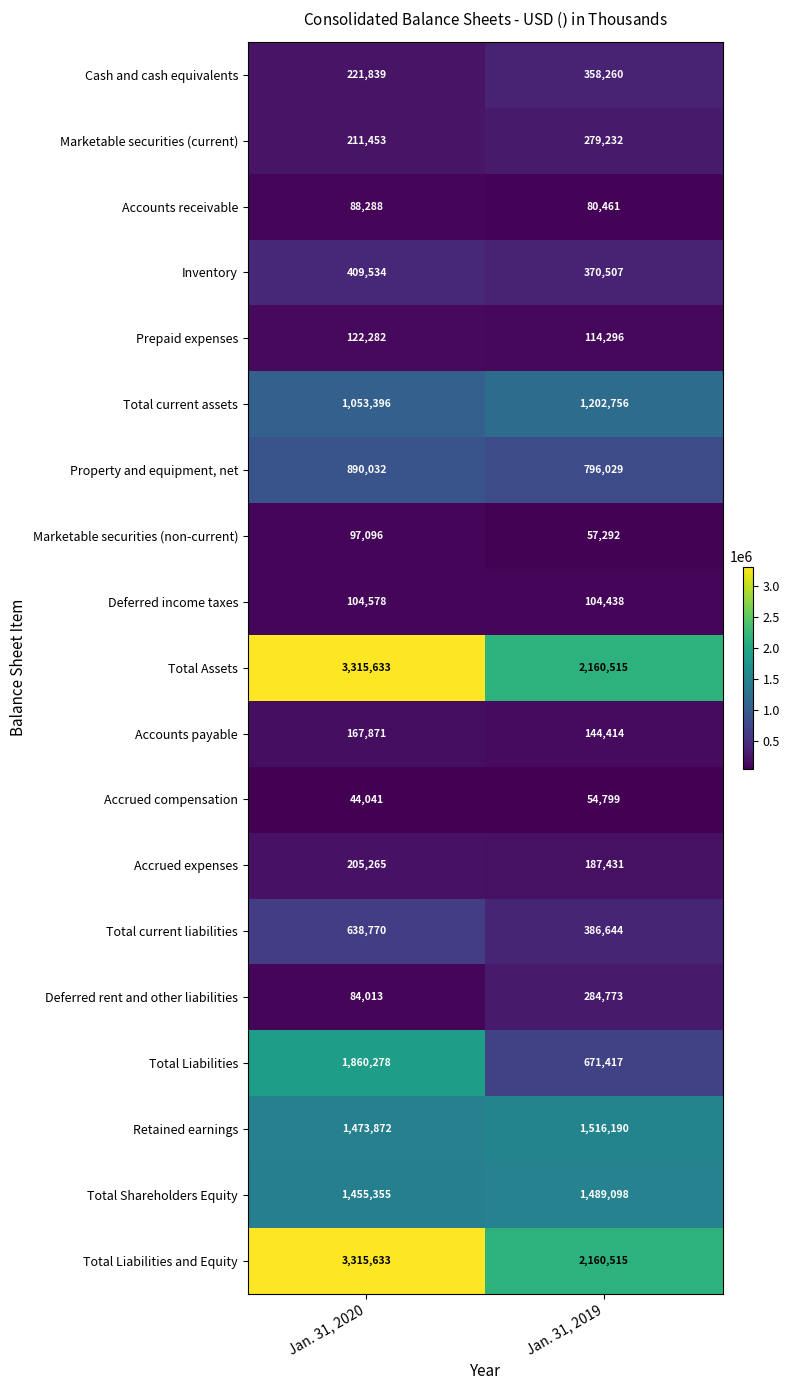

Is it true that Total Shareholders Equity equals 1455355 at Jan. 31, 2020?

True